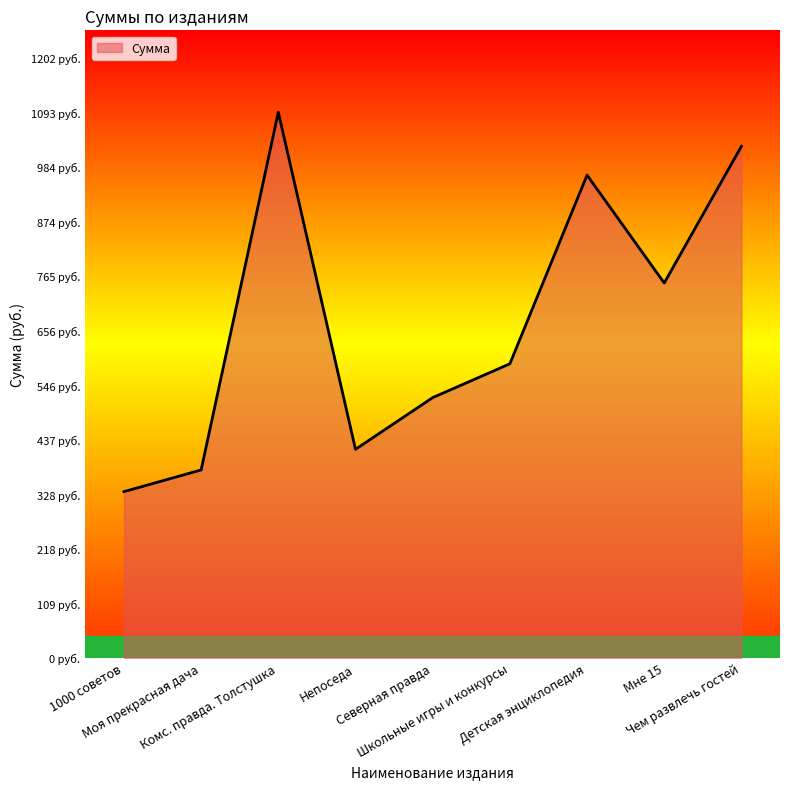

What is the difference between the maximum and second lowest values?

717.0